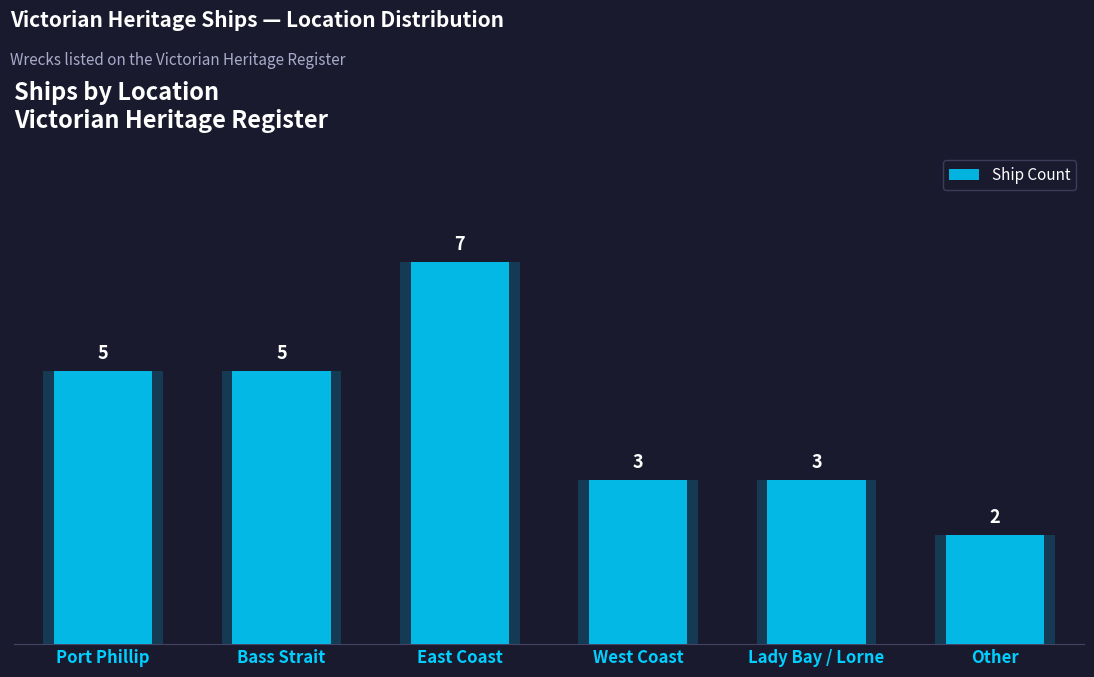

The chart shows a value of 3 at East Coast. True or false?

False